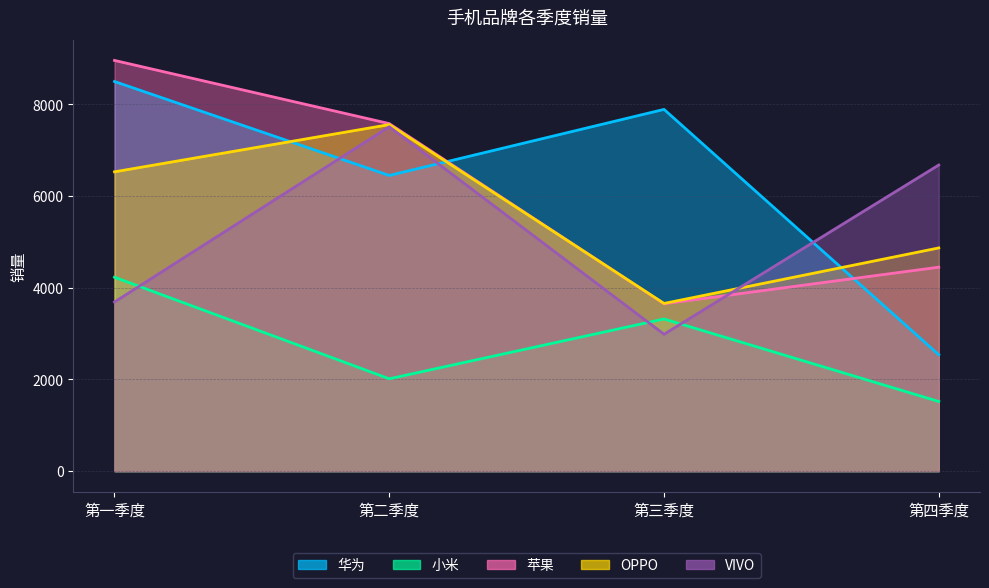

How many 苹果 values are between 4450 and 8960?

3